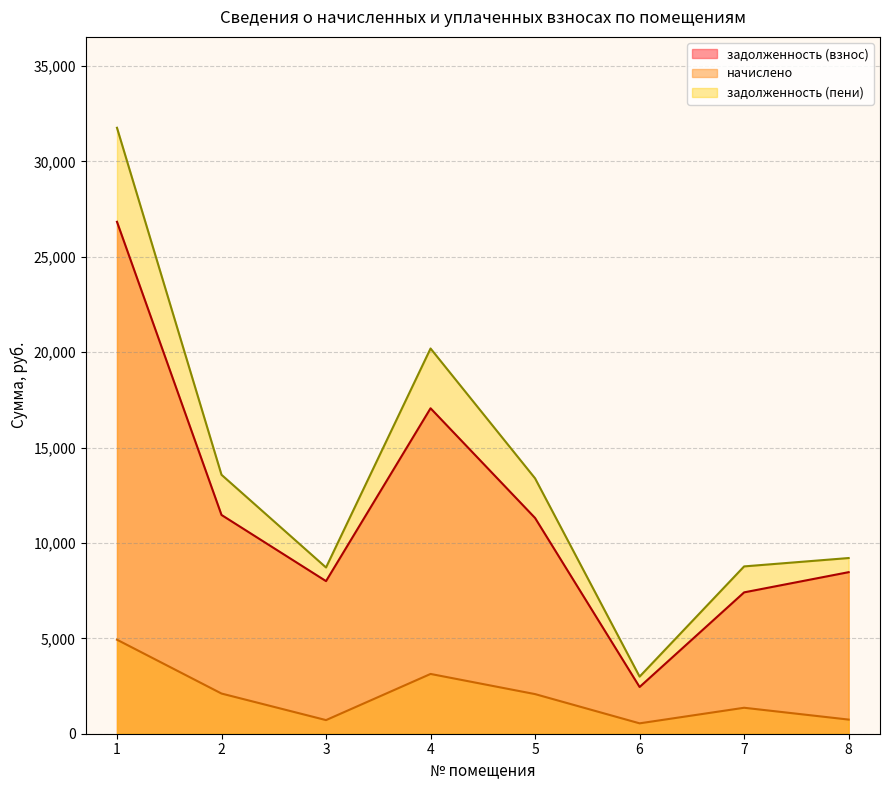

Rank the series by their maximum value, from highest to lowest.

задолженность (пени), задолженность (взнос), начислено